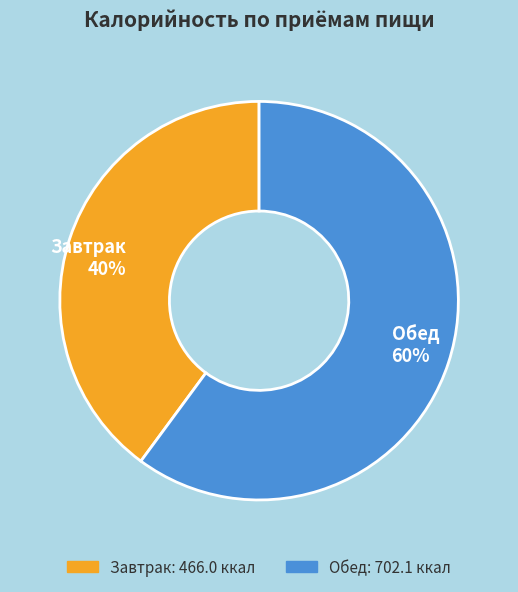

To the nearest percent, what portion does Завтрак represent?

40%